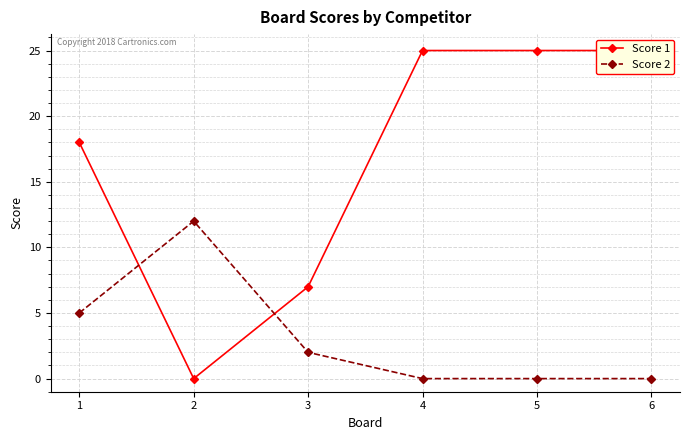

How many values in the Score 2 series exceed 2?

2